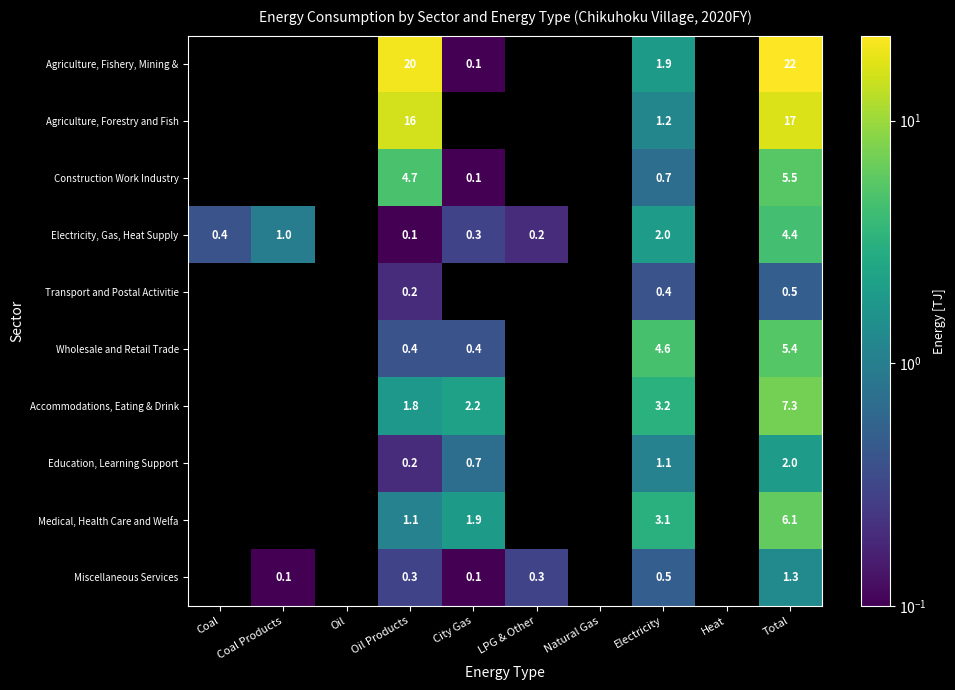

At which category does the chart reach its minimum across all series?

City Gas